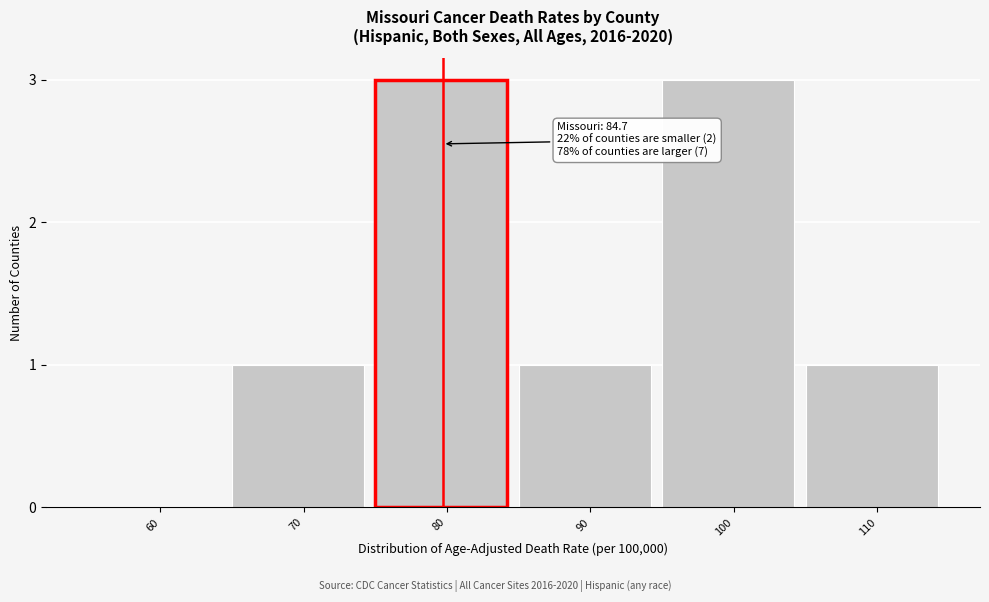

Reading left to right, list all the values displayed in this chart.

60=0	70=1	80=3	90=1	100=3	110=1